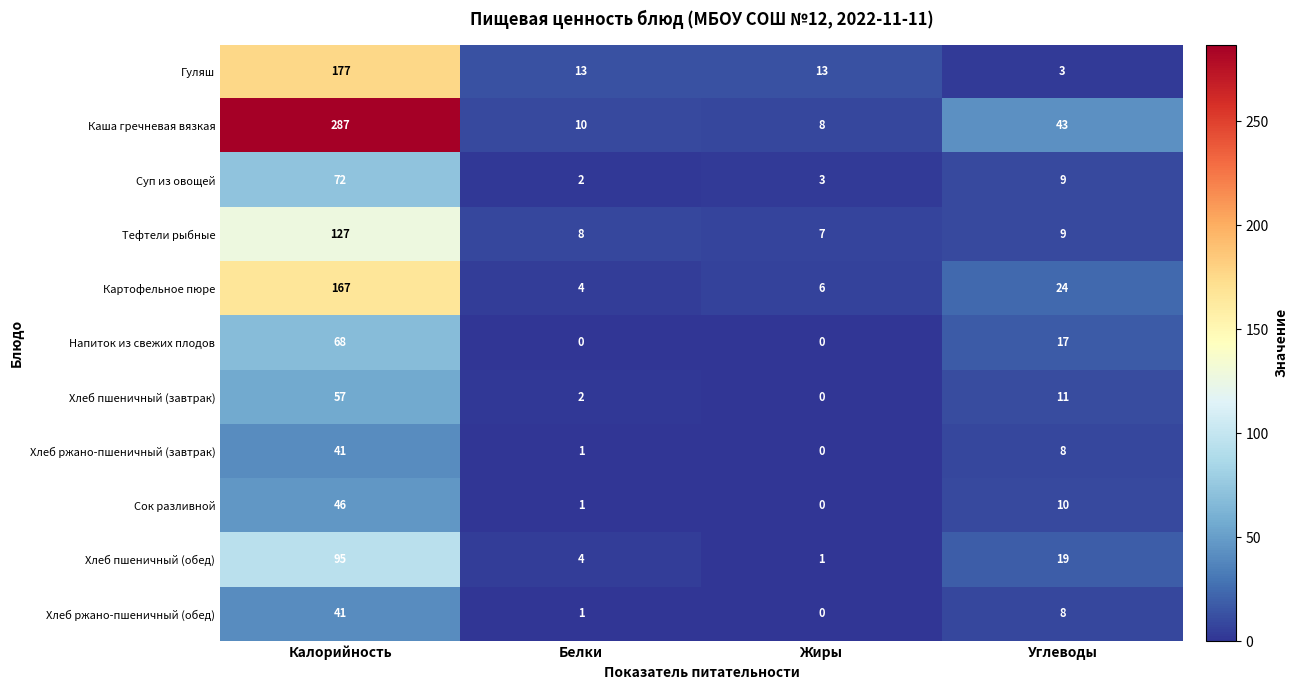

The Хлеб пшеничный (обед) series shows 6 at Белки. True or false?

False